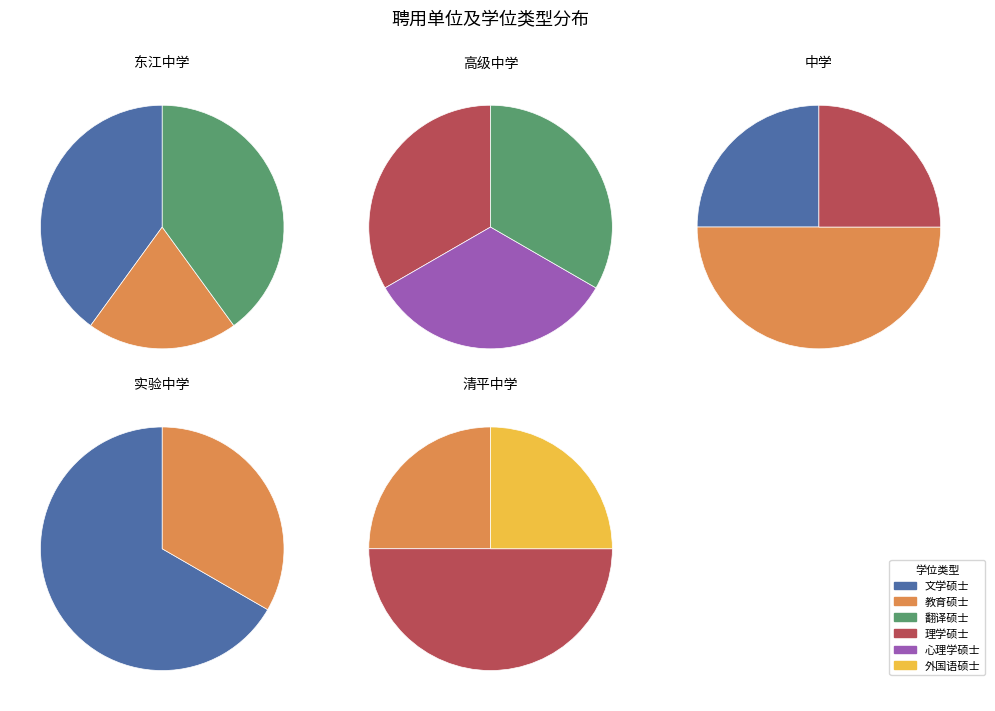

What is the smallest slice in the pie chart?

1